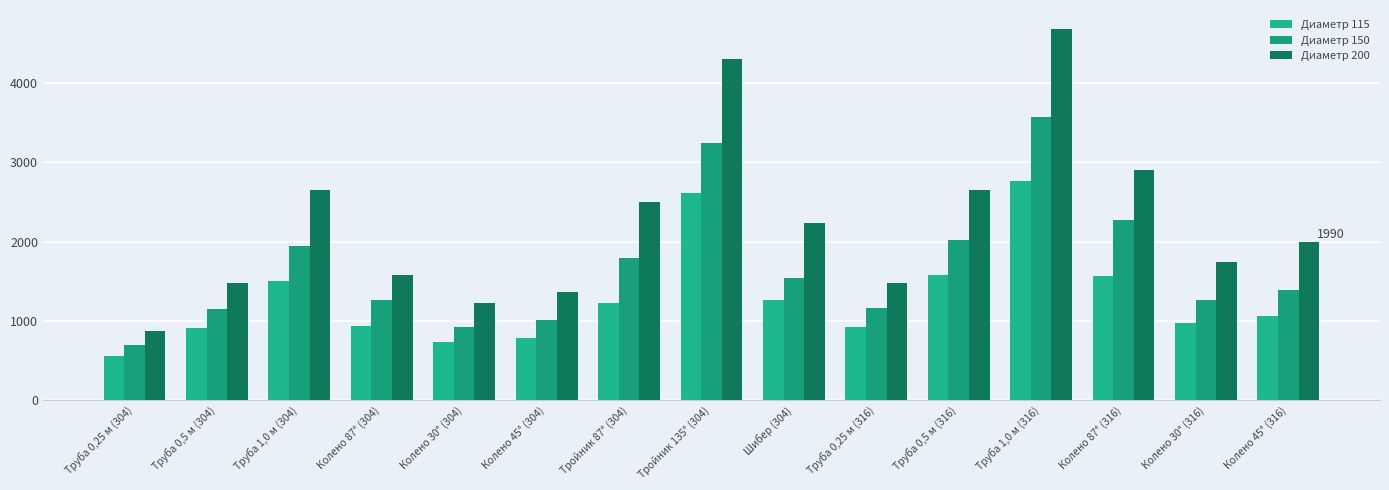

Which series has the largest total across all categories?

Диаметр 200